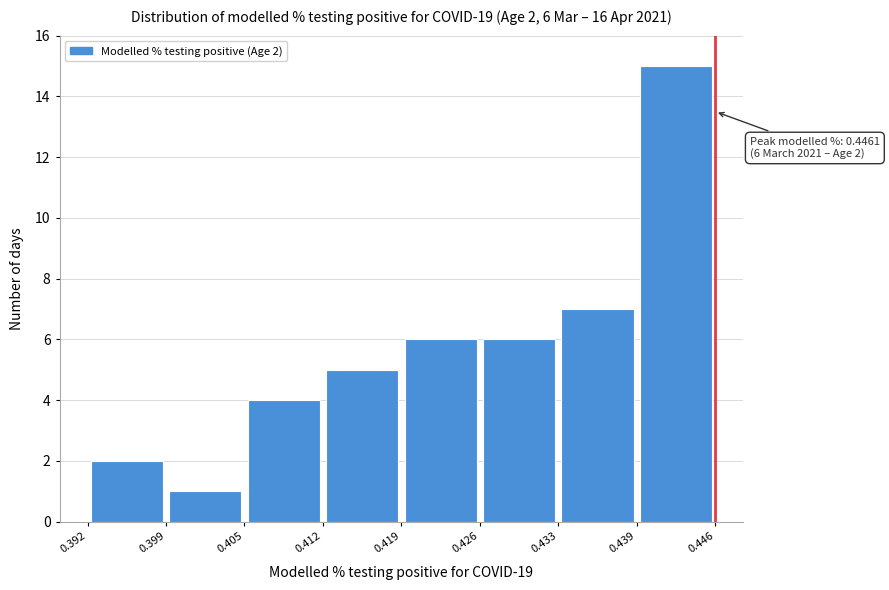

Which range on the x-axis has the tallest bar?

0.439 to 0.446